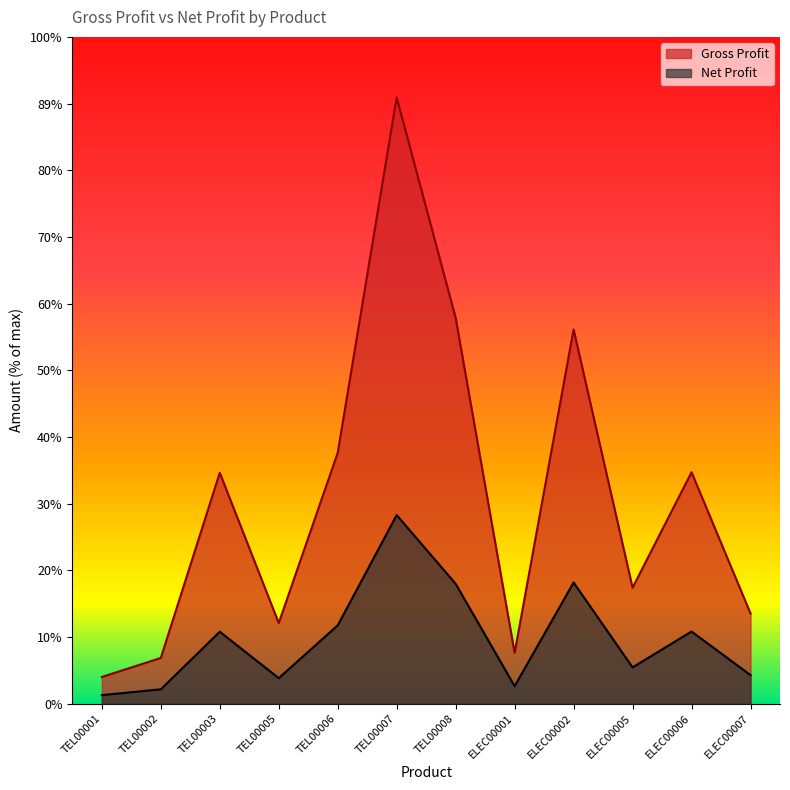

Which has a higher value, TEL00005 or TEL00003?

TEL00003